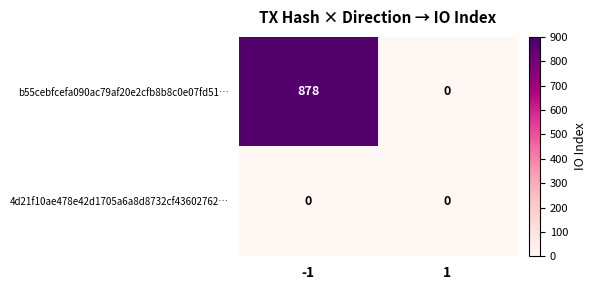

Reading right to left, extract all data points from this chart.

b55cebfcefa090ac79af20e2cfb8b8c0e07fd51…: 0	878
4d21f10ae478e42d1705a6a8d8732cf43602762…: 0	0